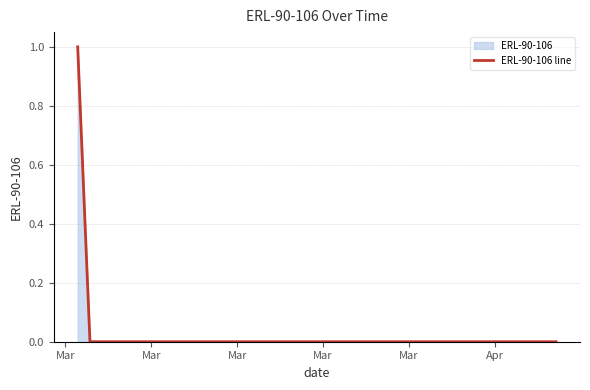

At which category does the chart reach its minimum across all series?

Mar